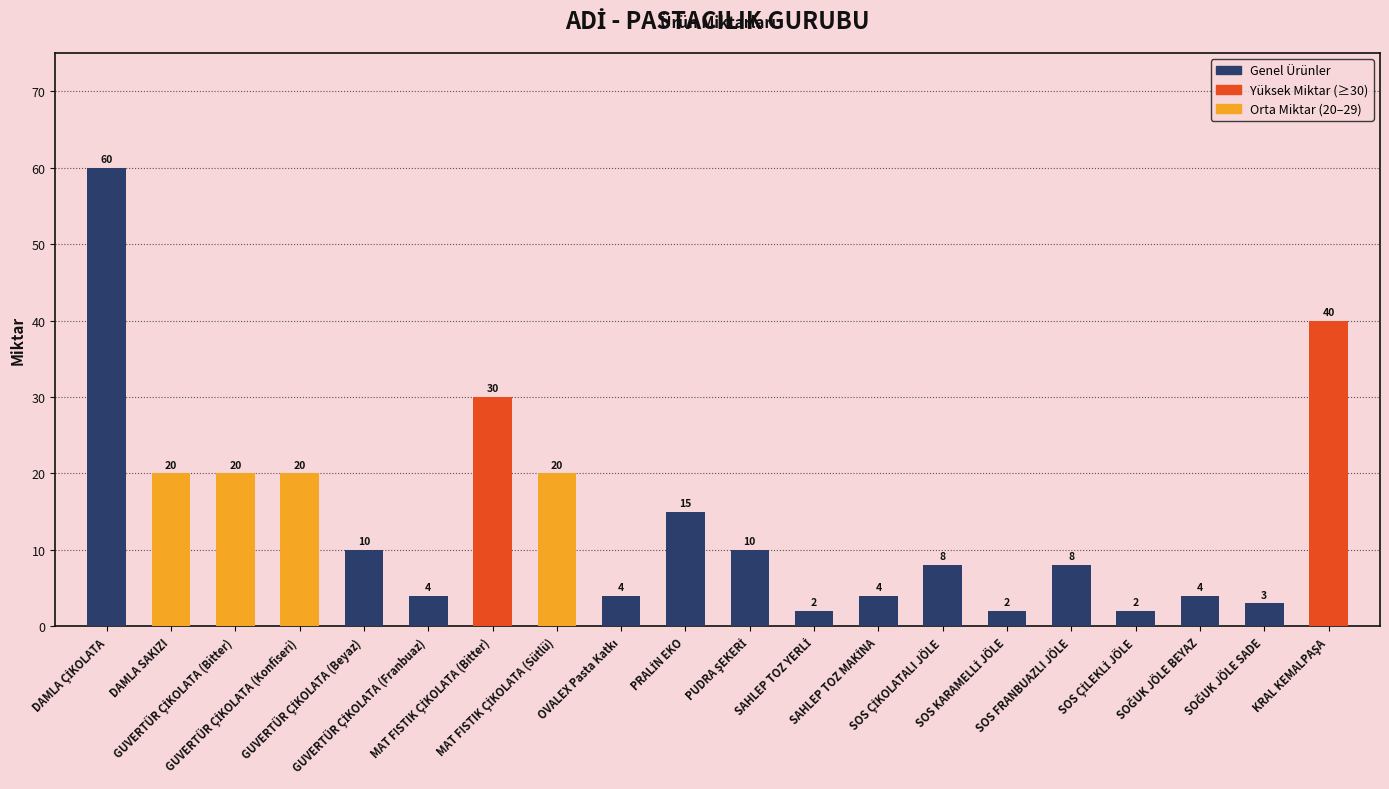

What is the value of the 11th bar from the left?

10